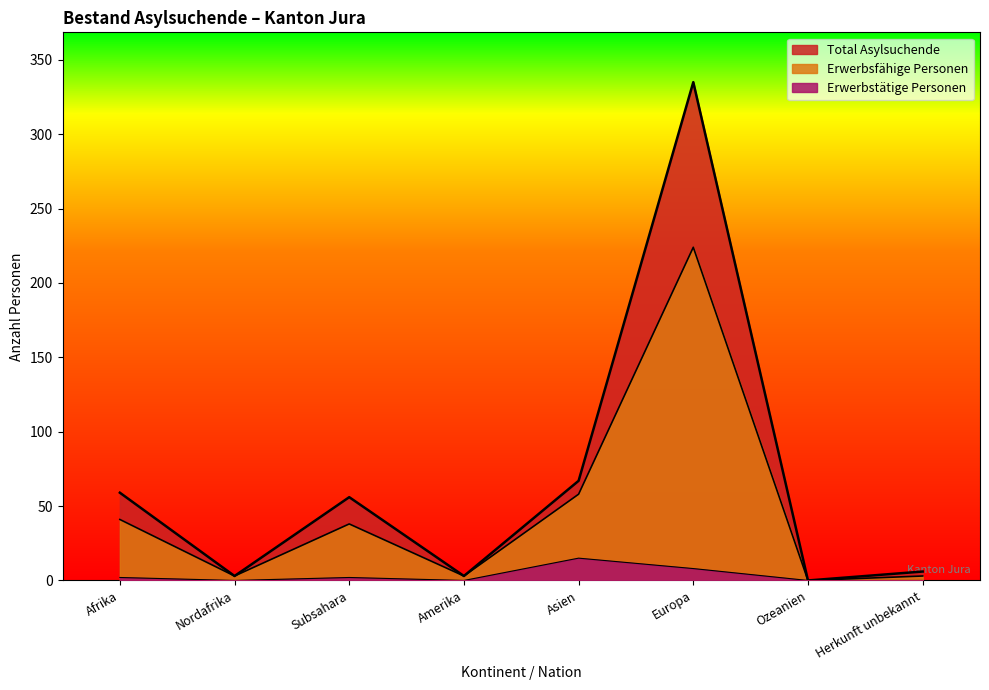

What is the spread (max minus min) of values at Subsahara?

54